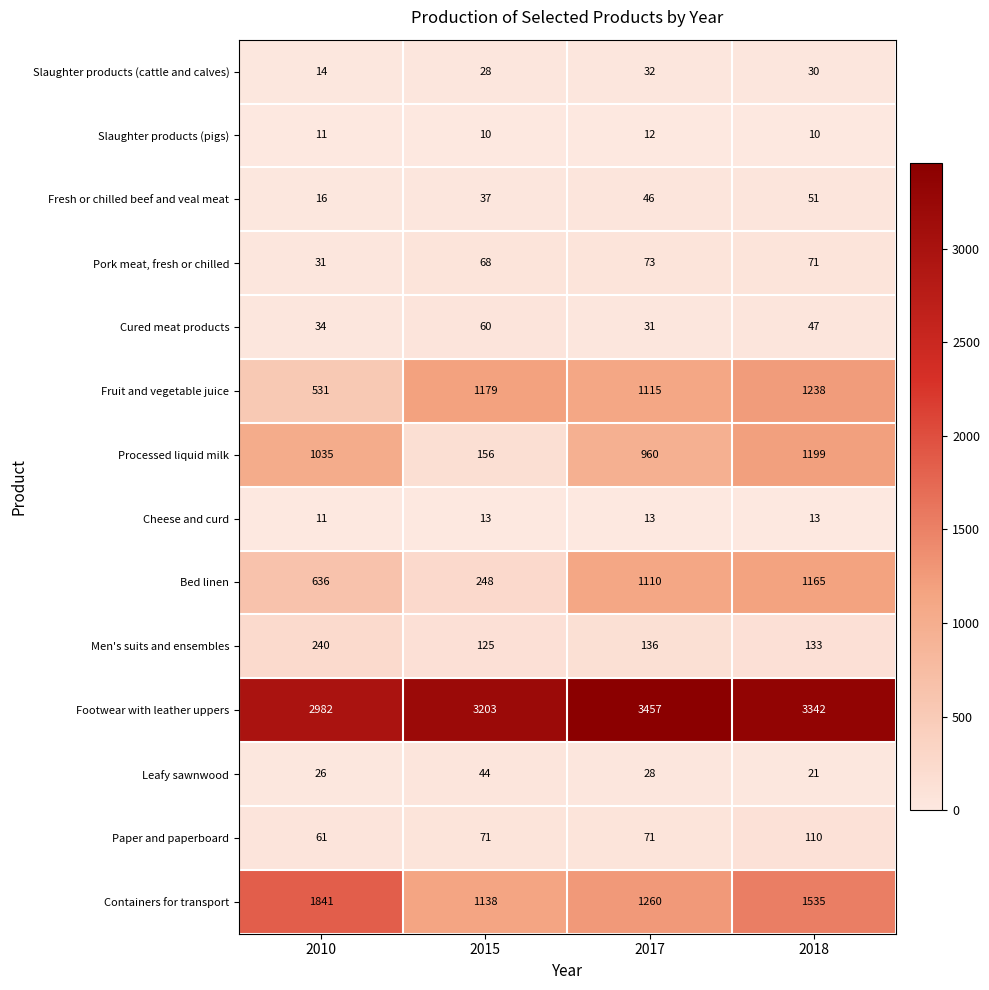

What is the smallest value displayed?

10